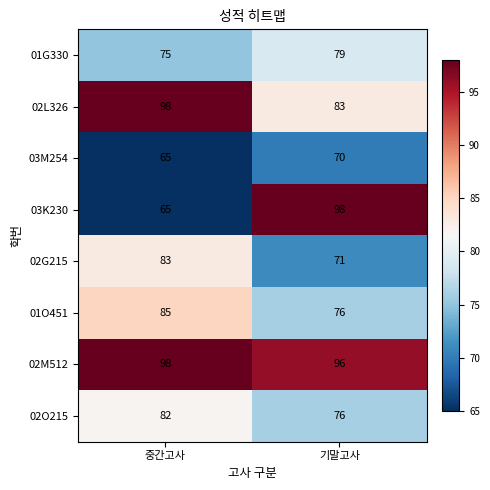

List the labels in order of 02G215 value, smallest first.

기말고사, 중간고사